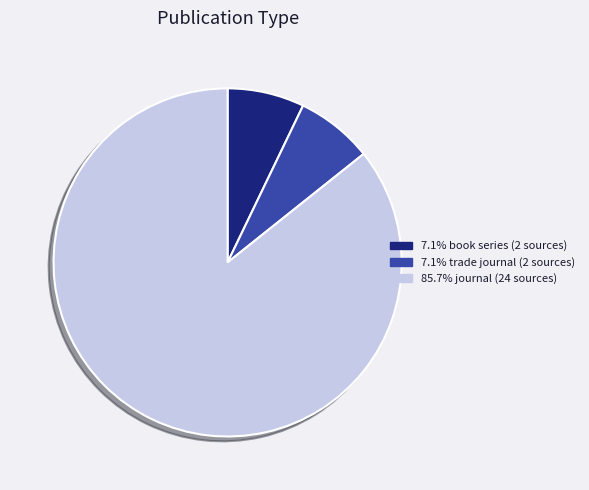

Is there any slice that represents more than half of the pie?

Yes